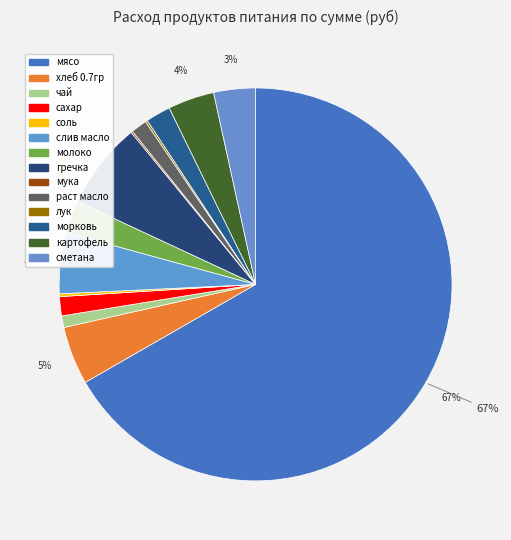

Which category has the smallest portion of the pie?

мука